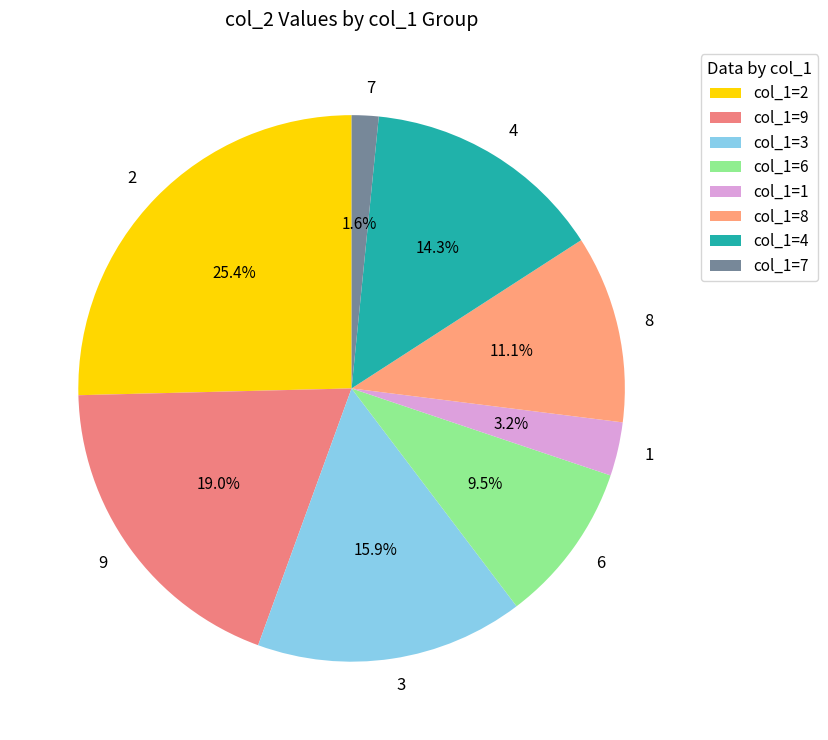

Approximately how many times larger is the value at 2 compared to 9?

1.3